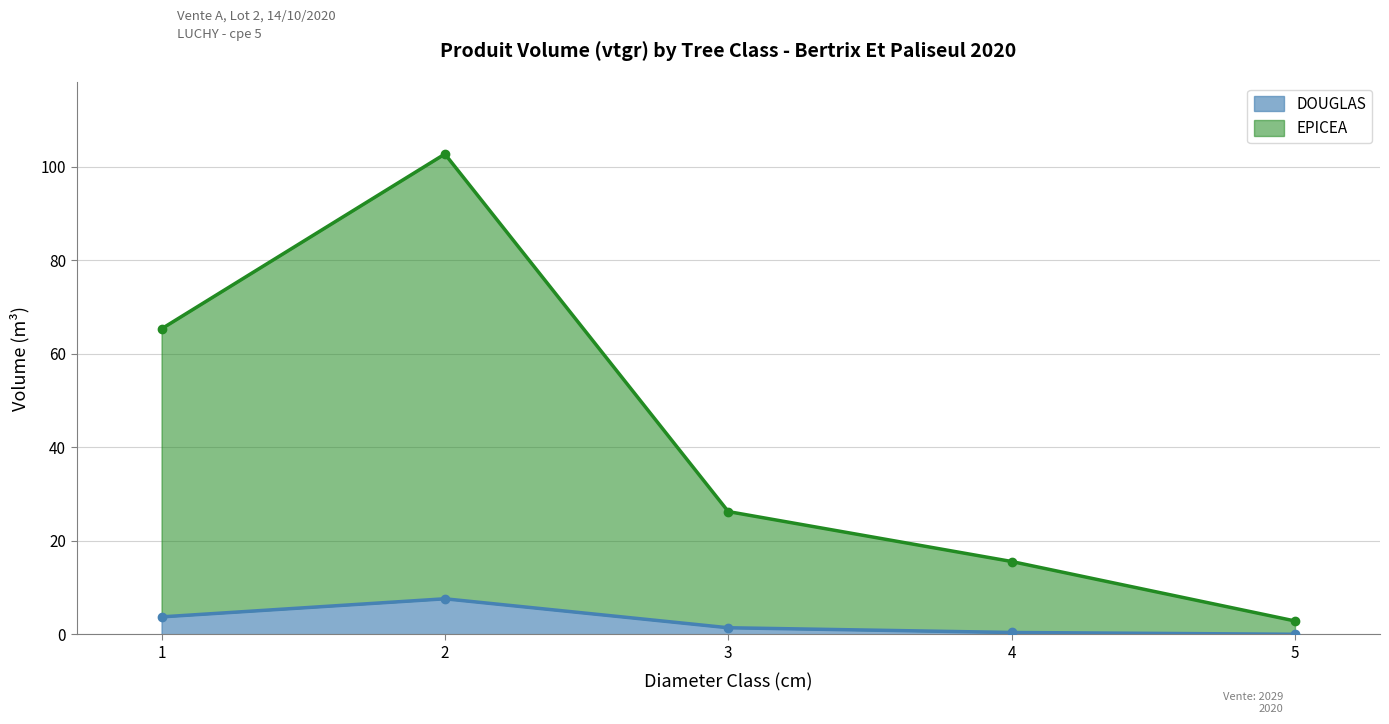

The value of DOUGLAS at 5 is 4.4. True or false?

False